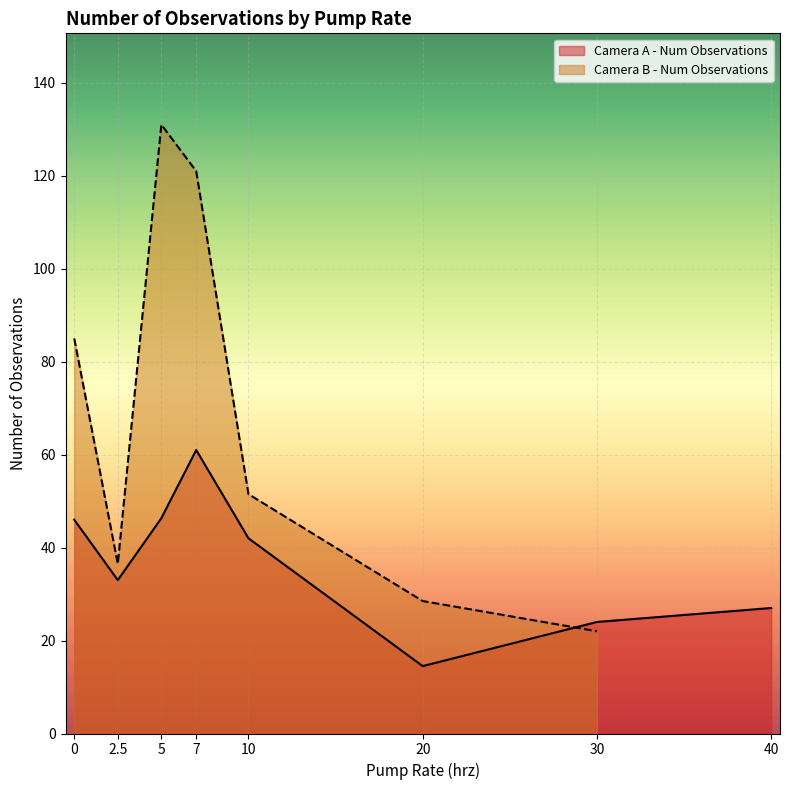

The value of Camera A - Num Observations at 10 is 42. True or false?

True